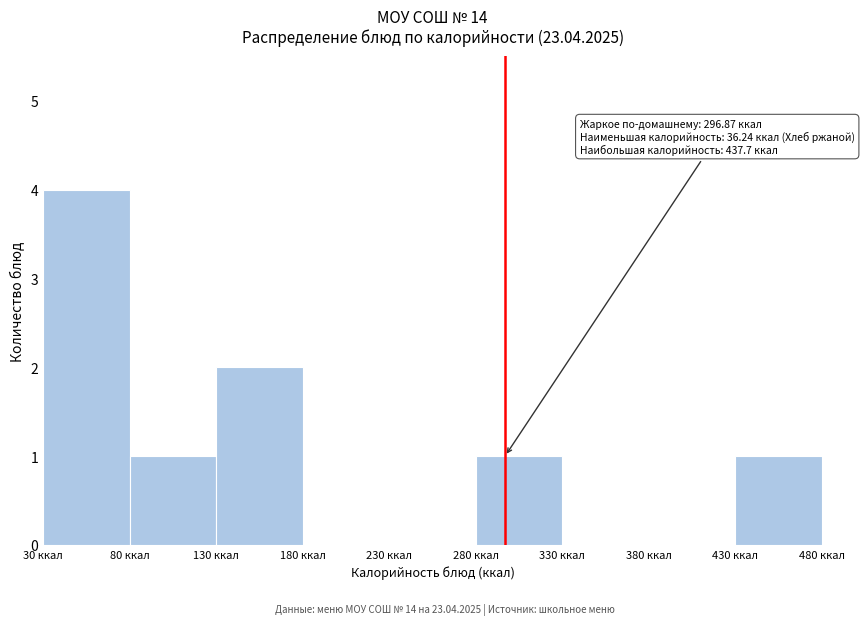

Which range on the x-axis has the tallest bar?

30 to 80